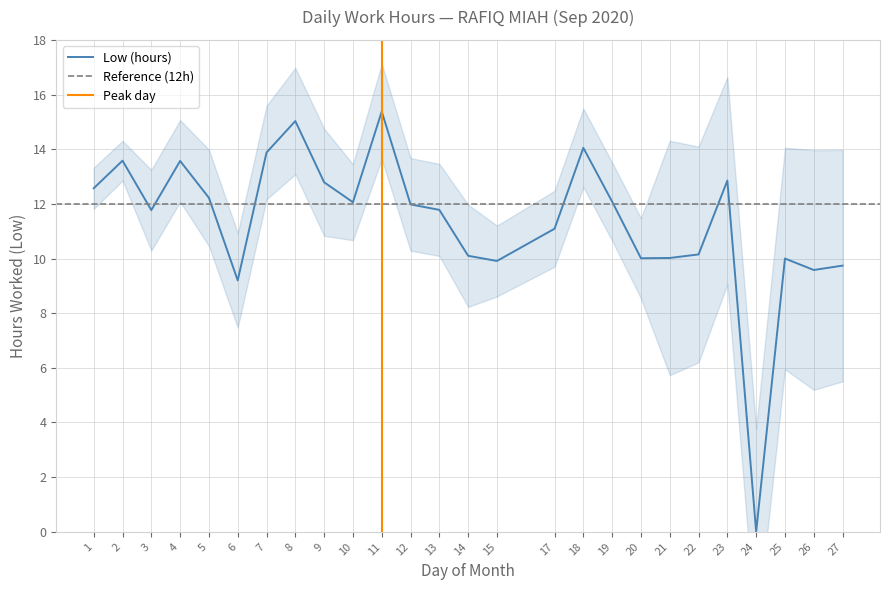

At which category does the data reach its first local peak?

2